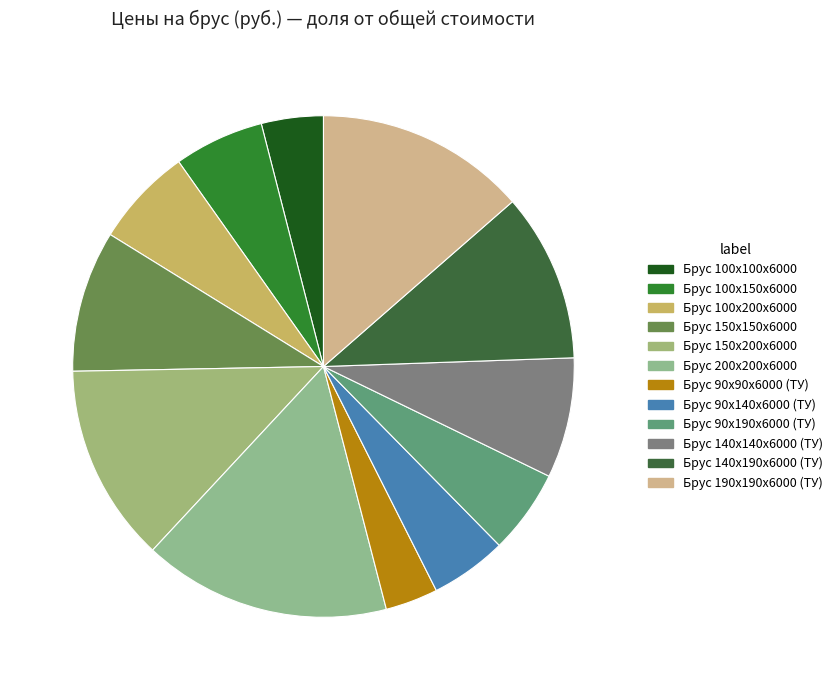

What is the largest slice in the pie chart?

Брус 200х200x6000